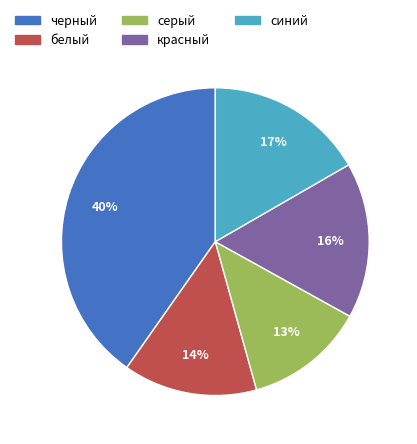

Is it true that красный is 16% of the pie?

True